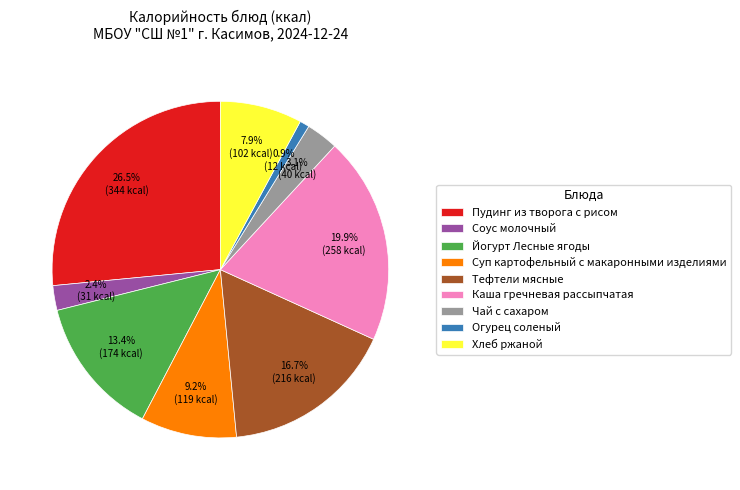

How many slices are in this pie chart?

9